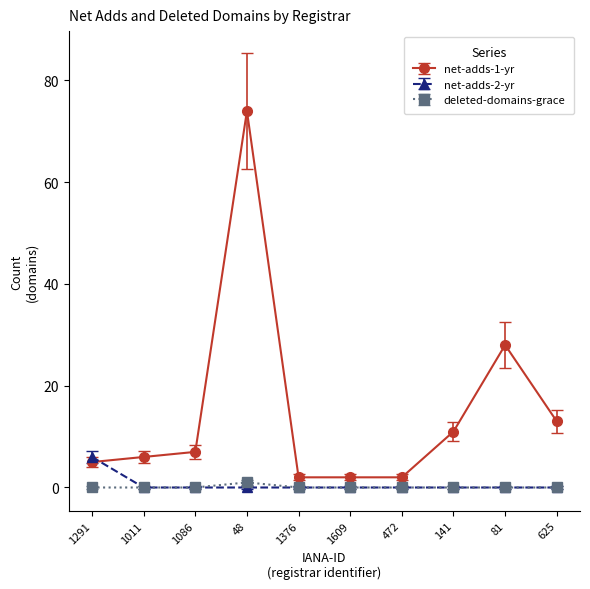

What is the label of the 8th point from the right?

1086